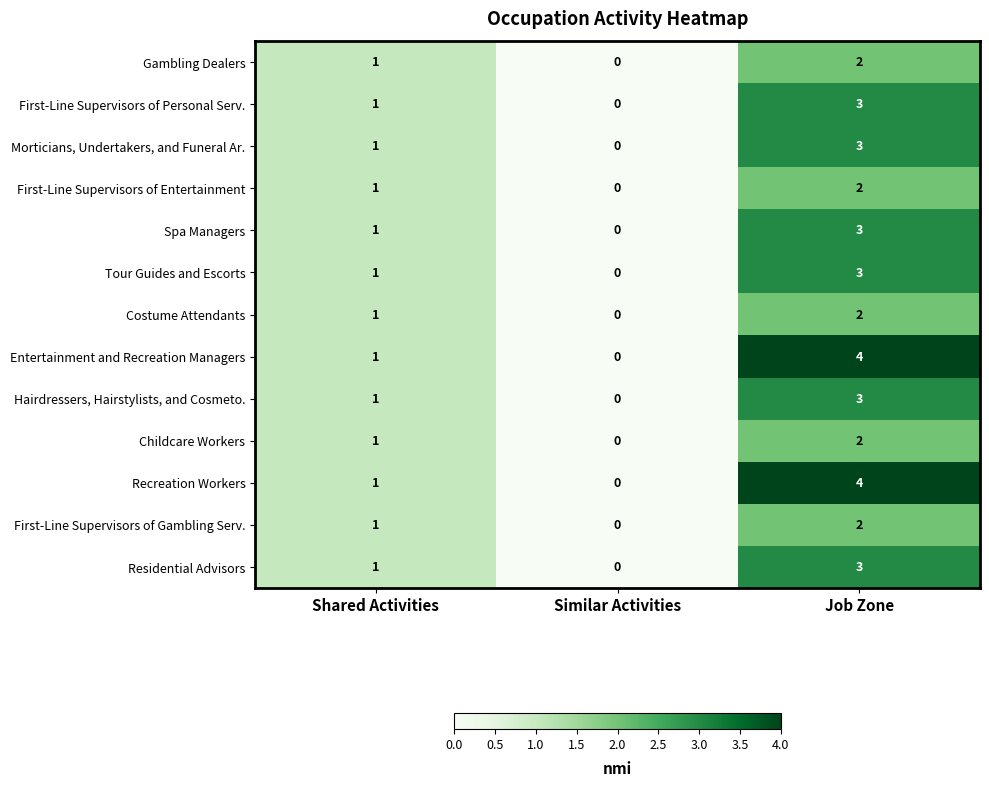

At which label is Costume Attendants closest to 1?

Shared Activities